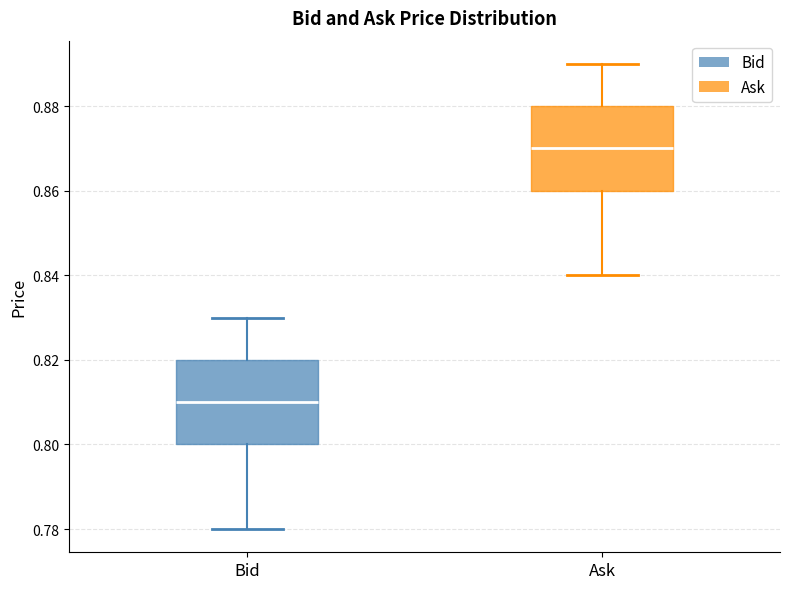

Where does the lower whisker of the box for Ask end on the y-axis? The values are not printed on the chart, so give them approximately, as read against the axis.

0.84